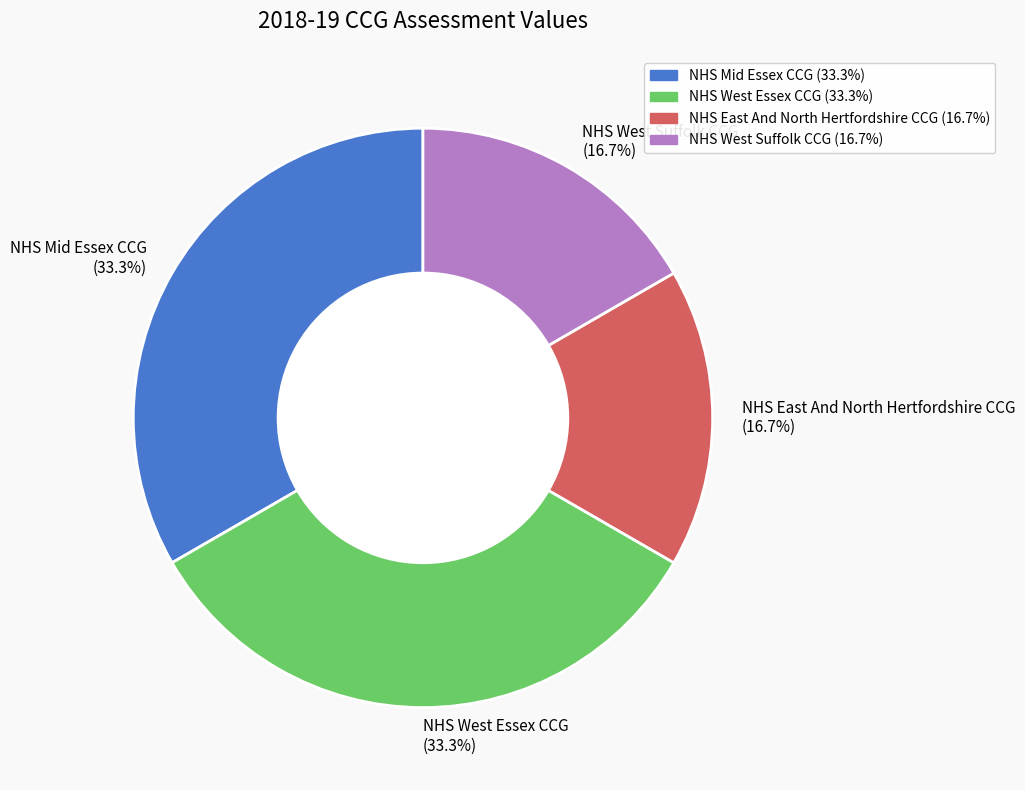

Count the number of slices in the pie.

4